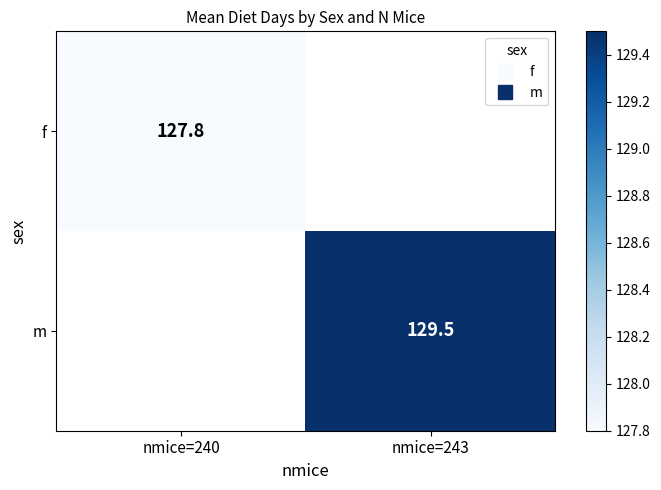

The value of m at nmice=243 is 129.5. True or false?

True